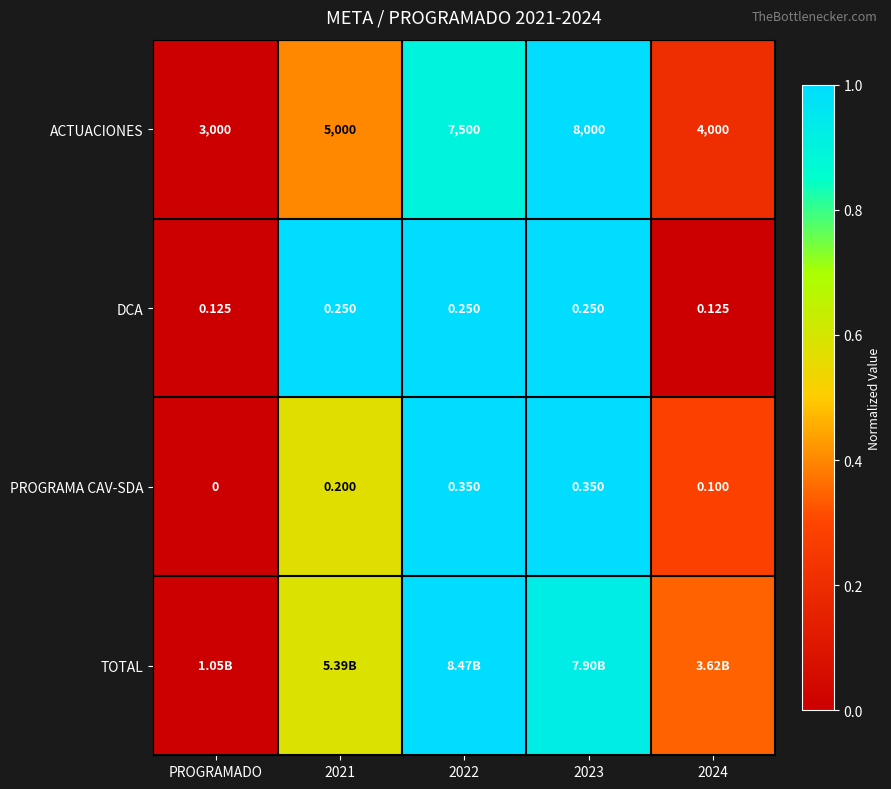

Is the value of PROGRAMA CAV-SDA at 2024 greater than the value of ACTUACIONES at 2024?

No